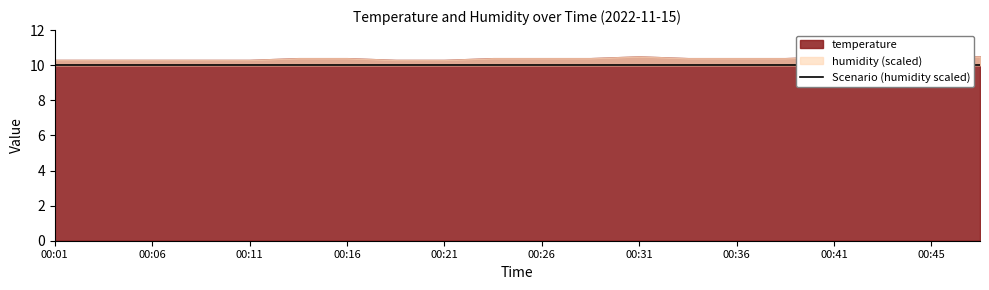

What is the value of the humidity point at the 17th from the left?

99.9